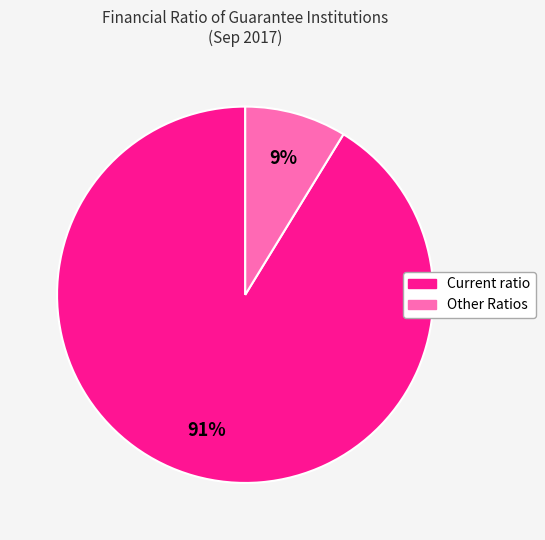

How many slices are in this pie chart?

2